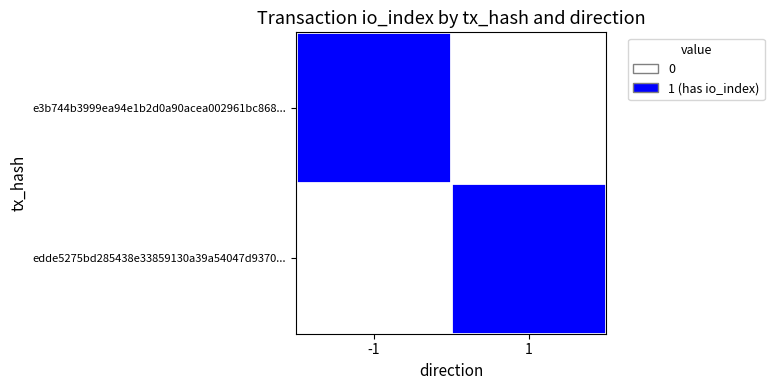

Between -1 and 1, which series saw the biggest shift?

e3b744b3999ea94e1b2d0a90acea002961bc868...